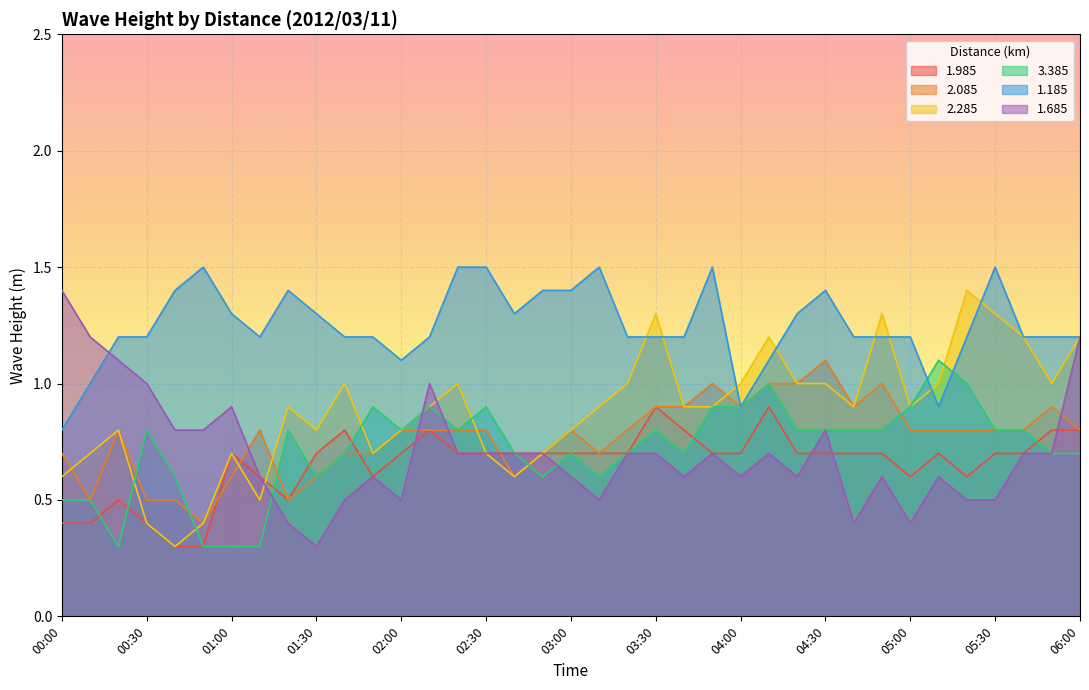

True or false: 2.285 has more than 2 interior local peaks.

True